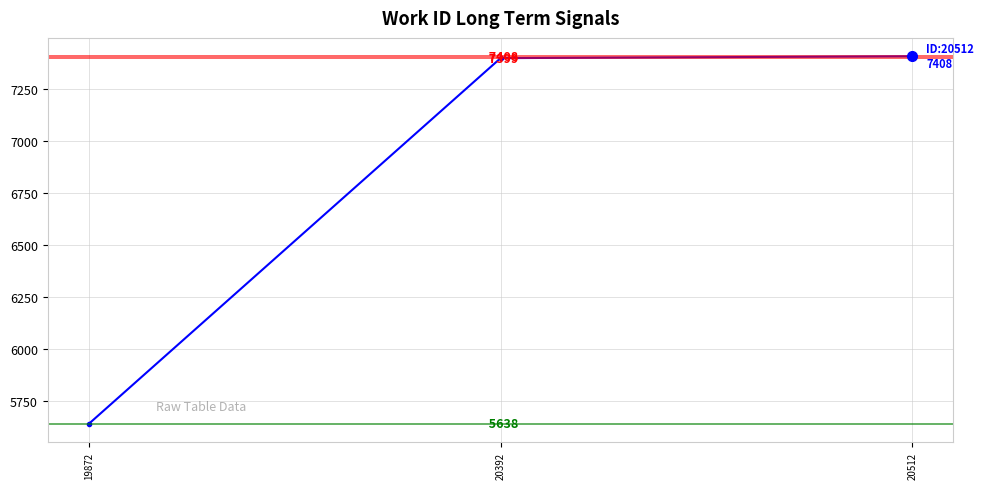

What is the sum of all values?

20445